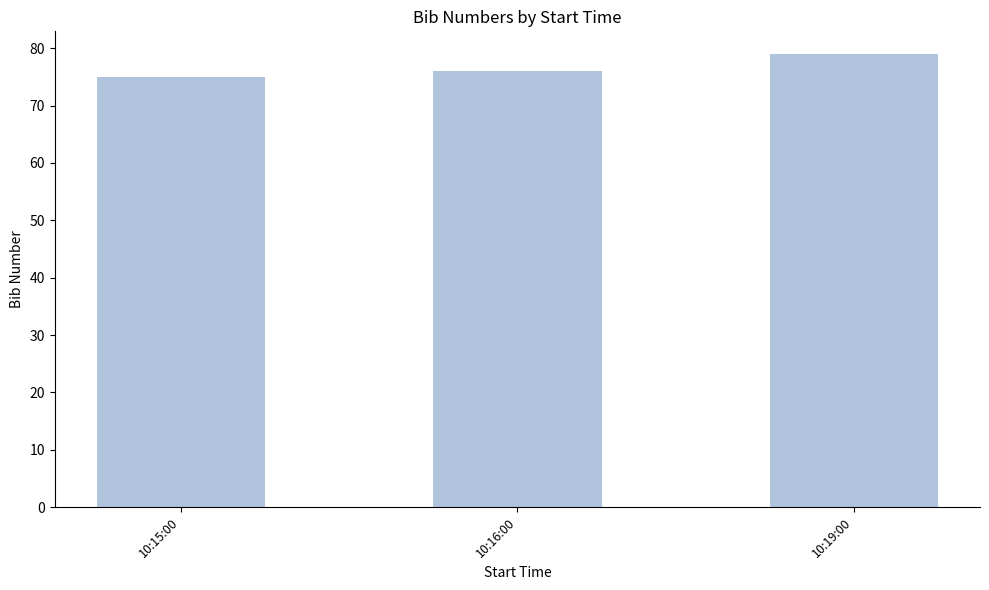

Reading left to right, list all the values displayed in this chart.

10:15:00=75	10:16:00=76	10:19:00=79